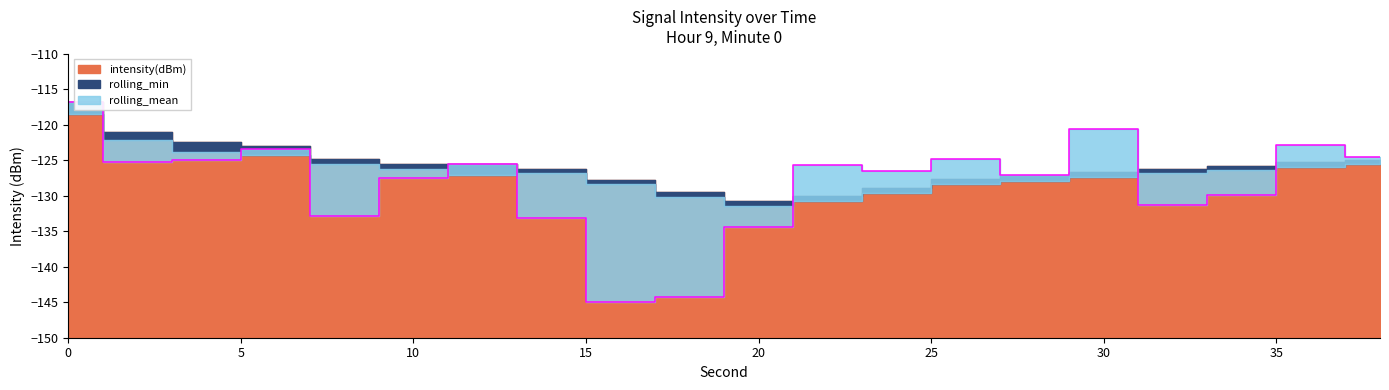

At how many categories does at least one series exceed -118?

1